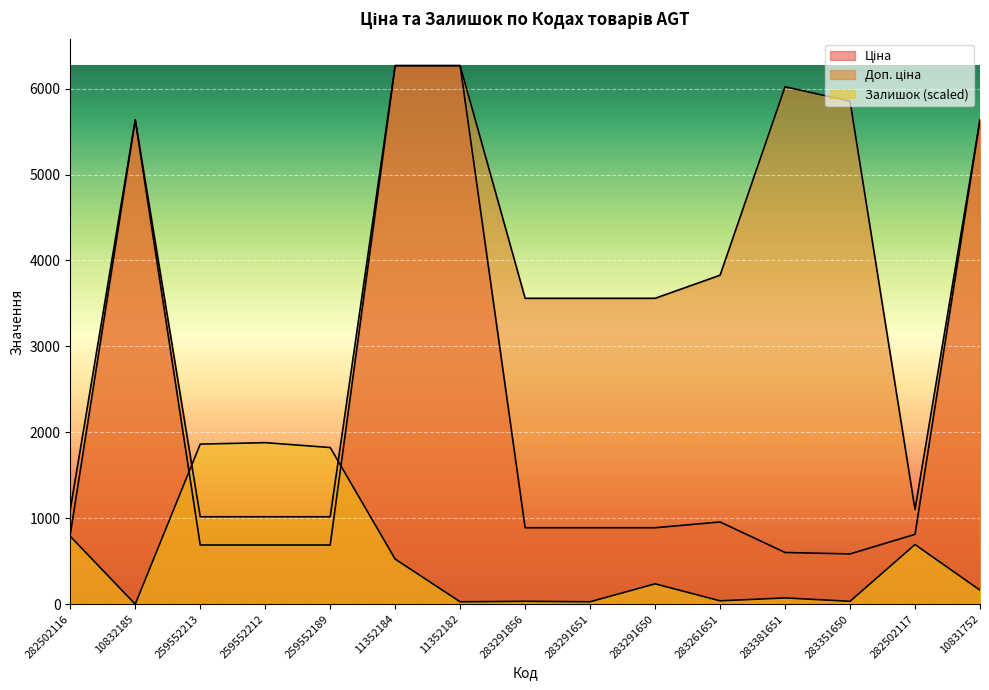

True or false: Ціна has a value of 602.1 at 283381651.

True